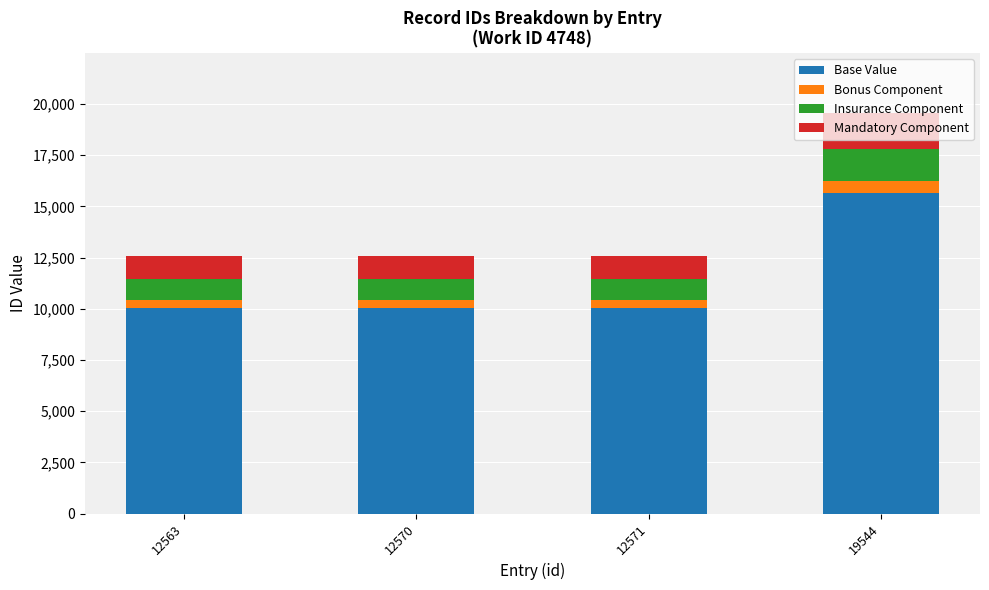

What is the total value across all series at 19544?

19544.0